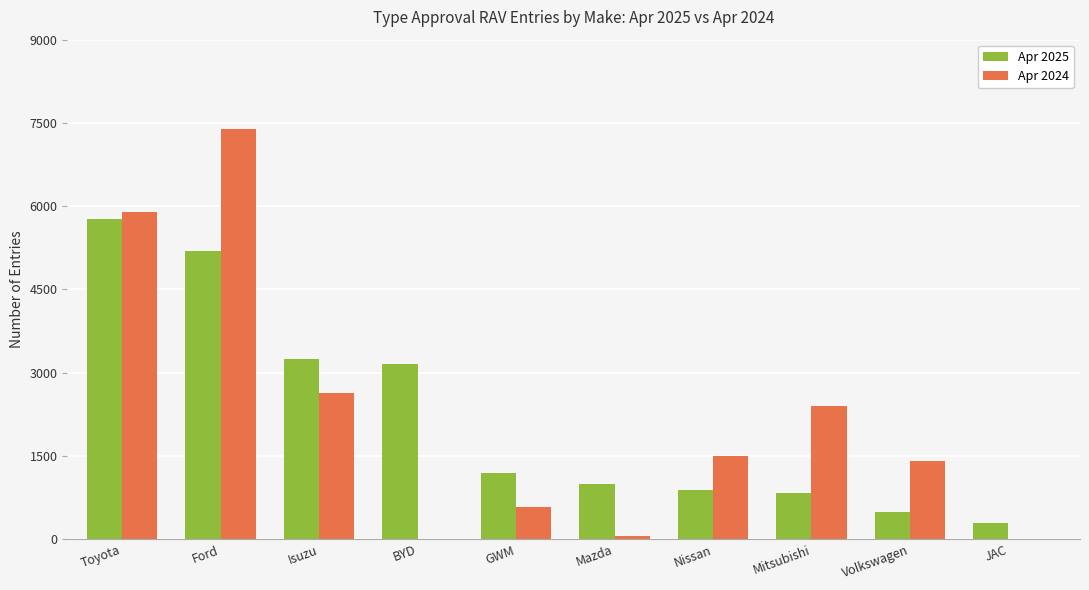

What is the average value of the Apr 2024 series?

2185